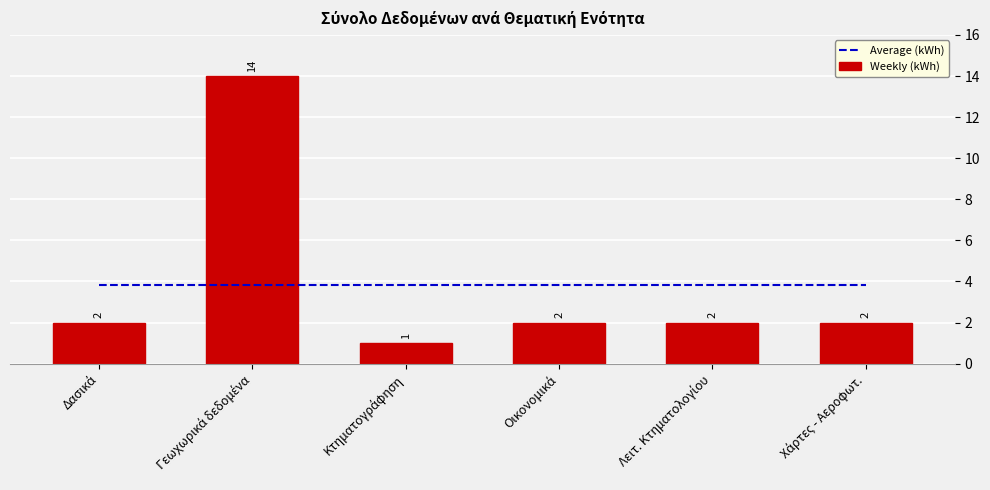

Reading right to left, extract all data points from this chart.

Average (kWh): 3.8	3.8	3.8	3.8	3.8	3.8
Weekly (kWh): 2.0	2.0	2.0	1.0	14.0	2.0